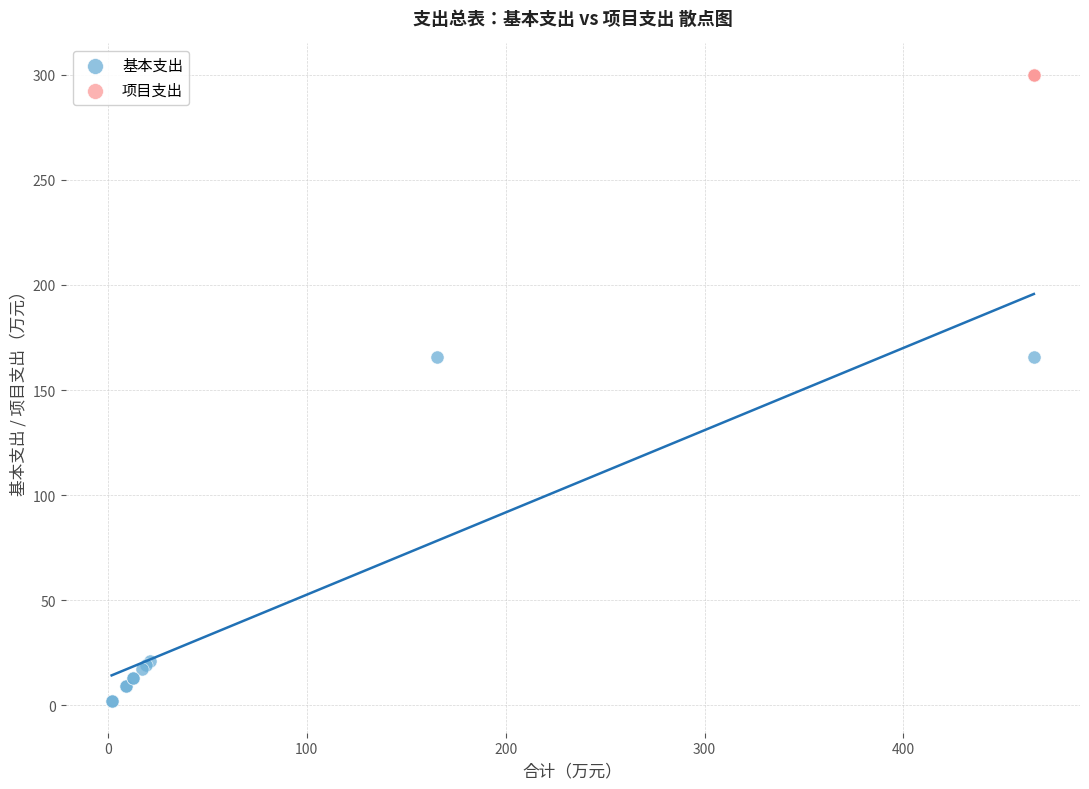

Which series reaches the minimum Y coordinate?

基本支出